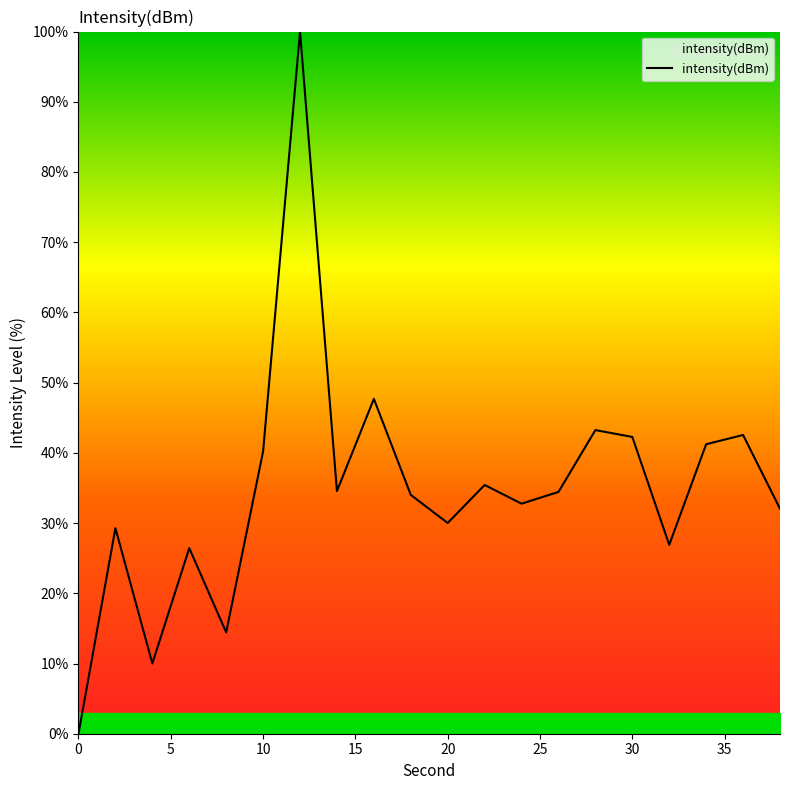

What is the difference between the maximum and minimum values?

100.0